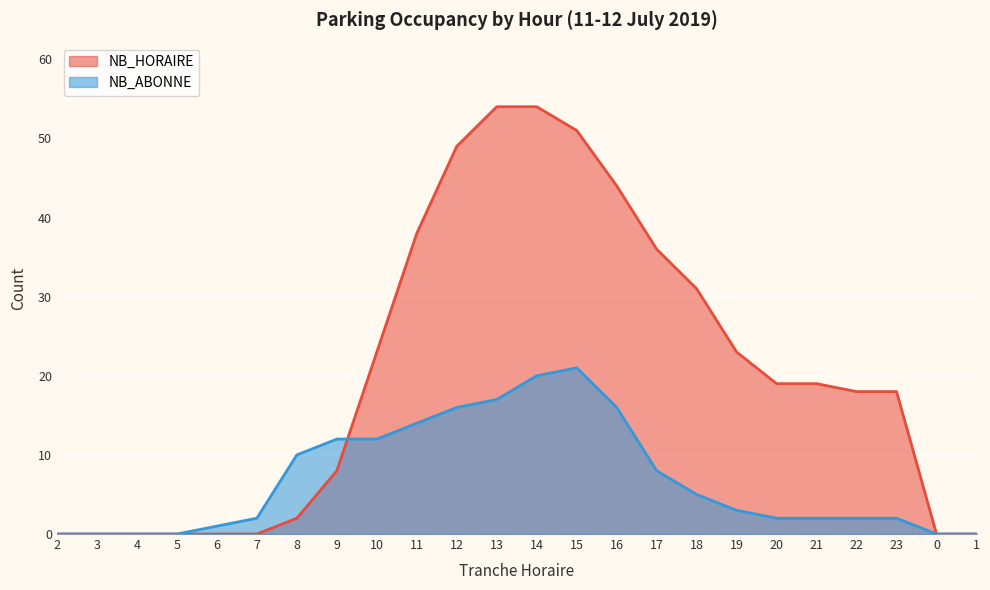

List the series in order of their peak value, highest first.

NB_HORAIRE, NB_ABONNE